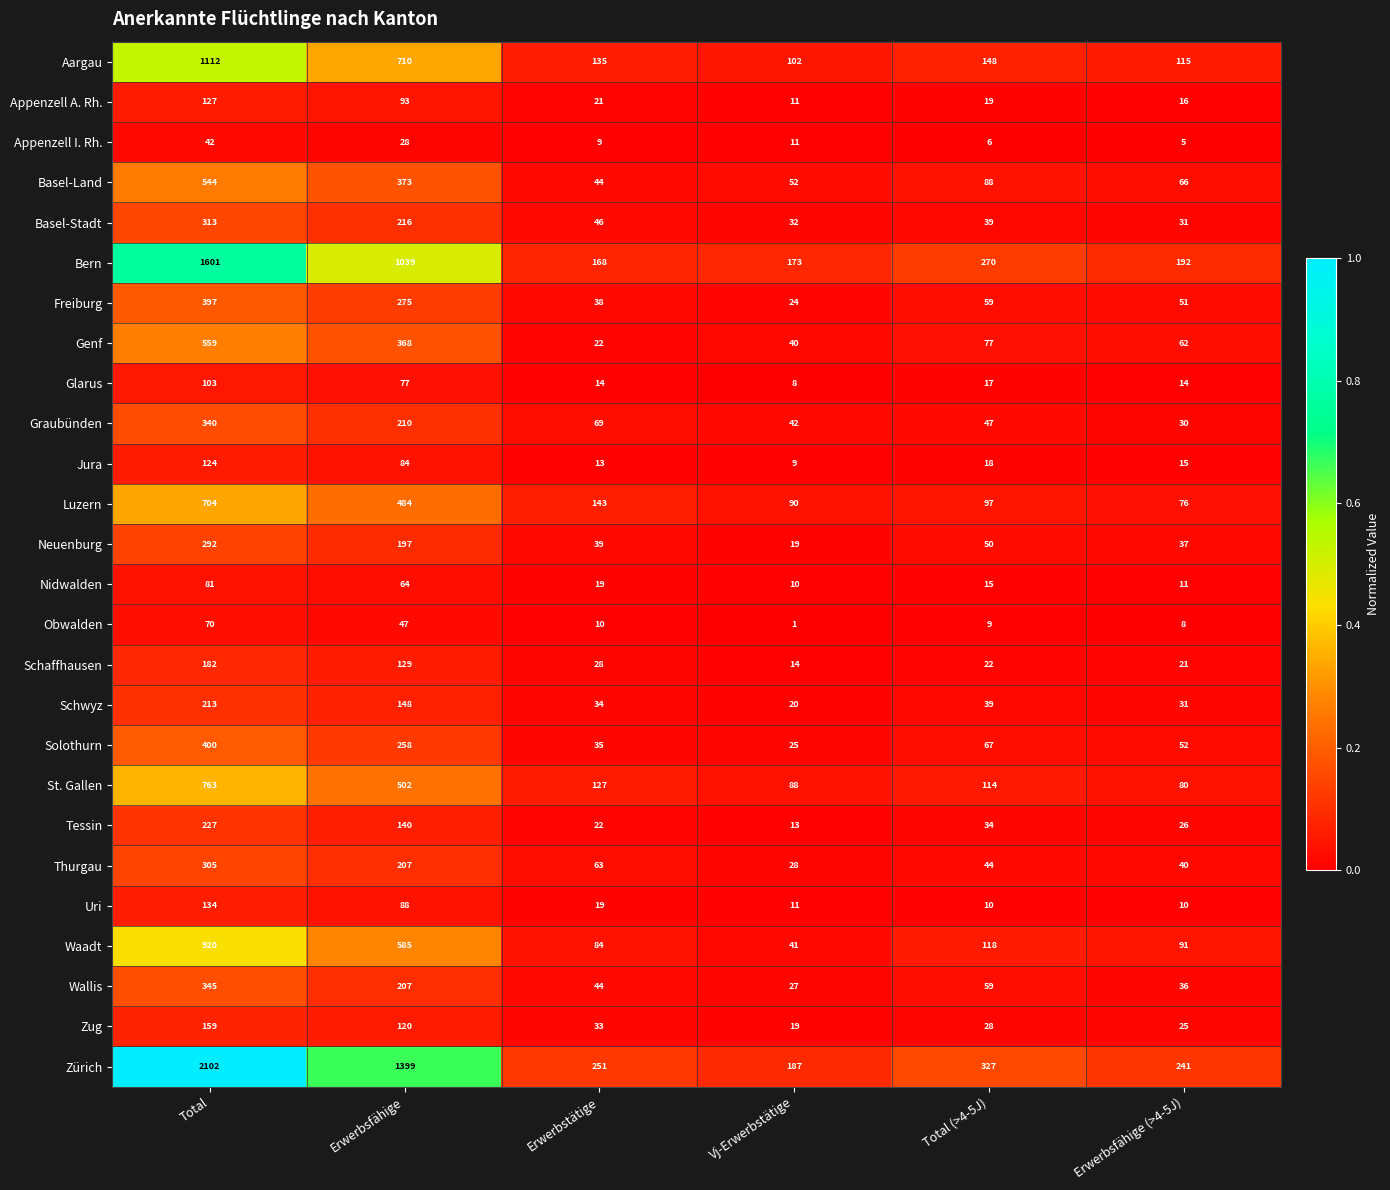

Between Erwerbsfähige and Vj-Erwerbstätige, which series saw the biggest shift?

Zürich